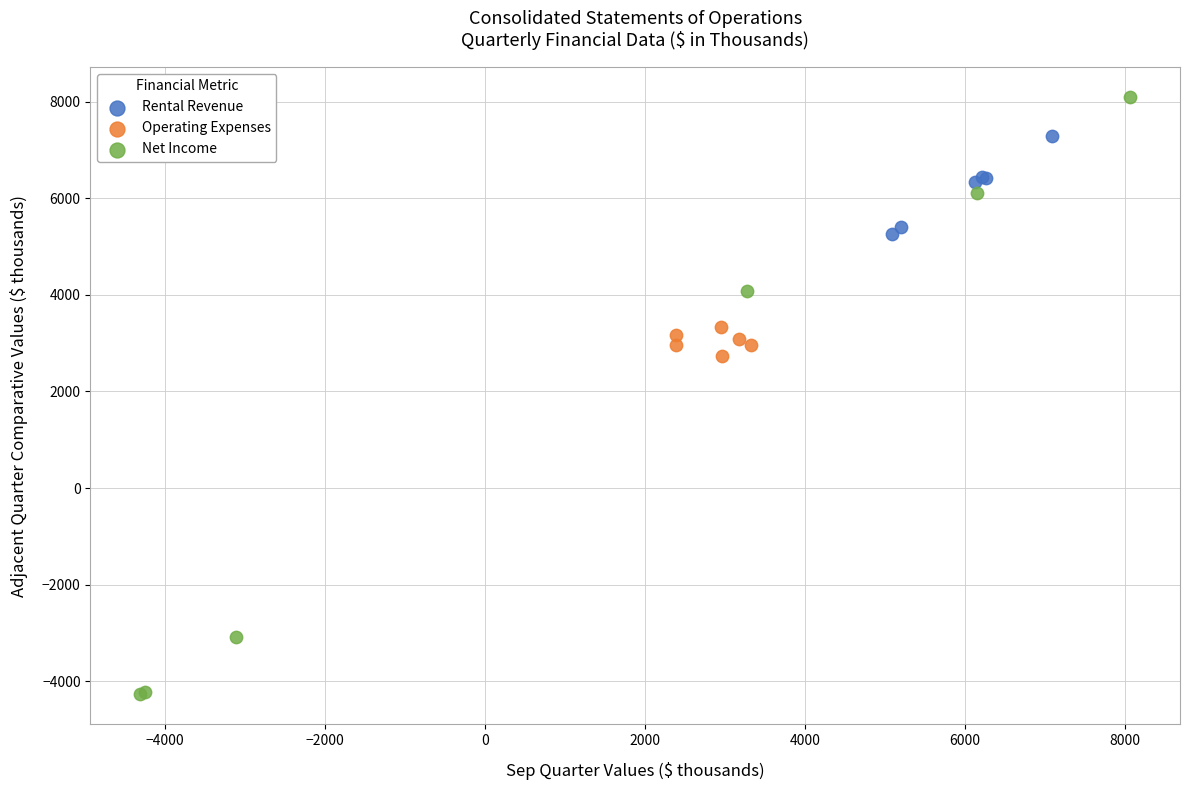

Which series contains the lowest Y value?

Net Income